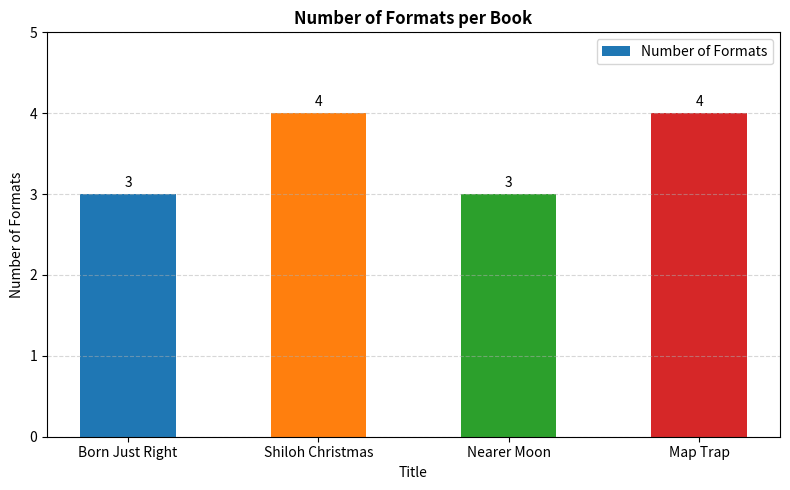

Which has a higher value, Born Just Right or Shiloh Christmas?

Shiloh Christmas